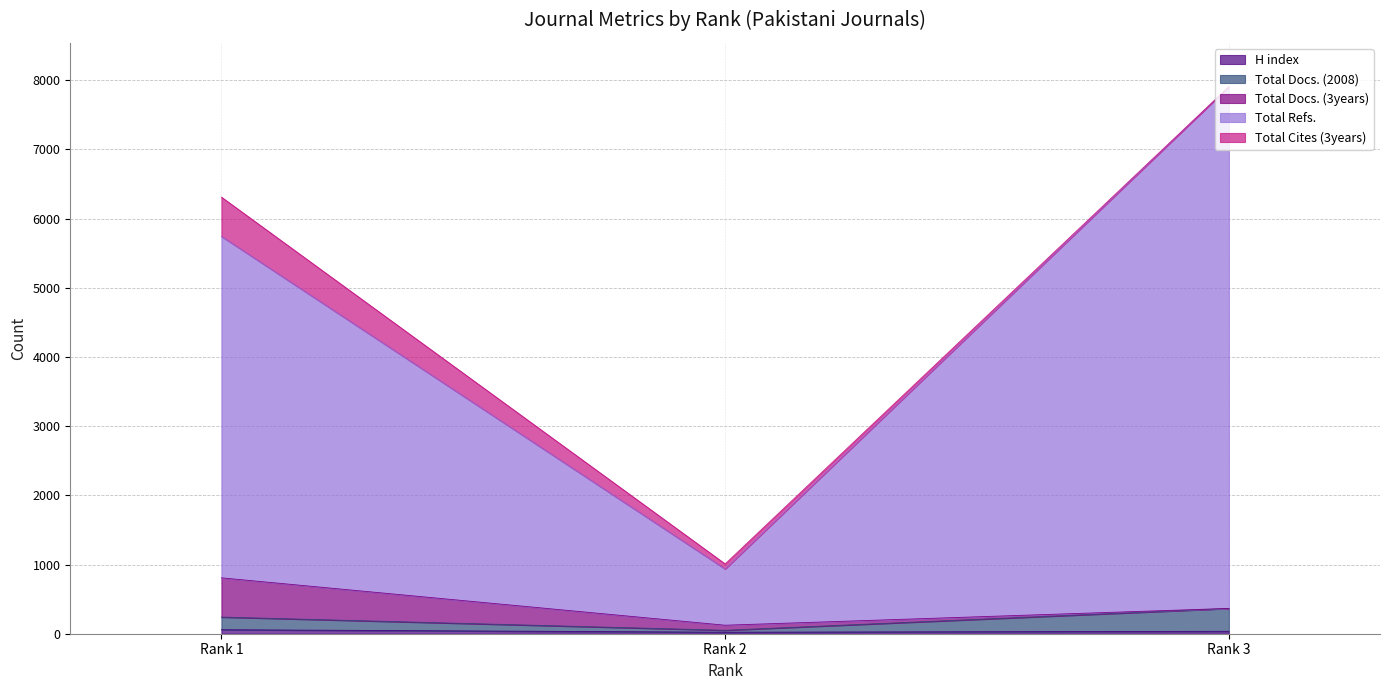

At how many categories does at least one series exceed 2215?

2